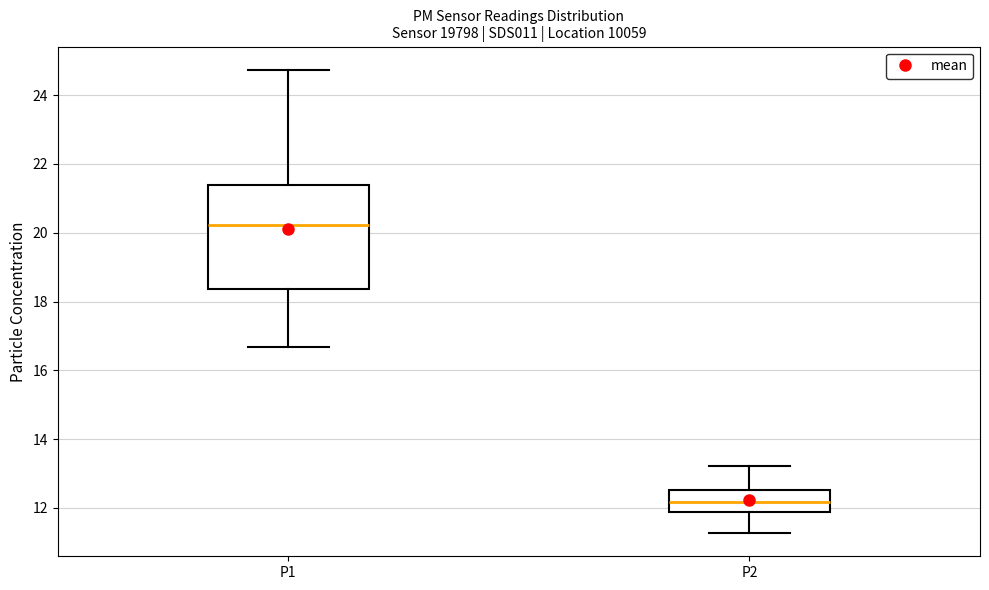

Which box is the tallest, from its lower edge to its upper edge?

P1